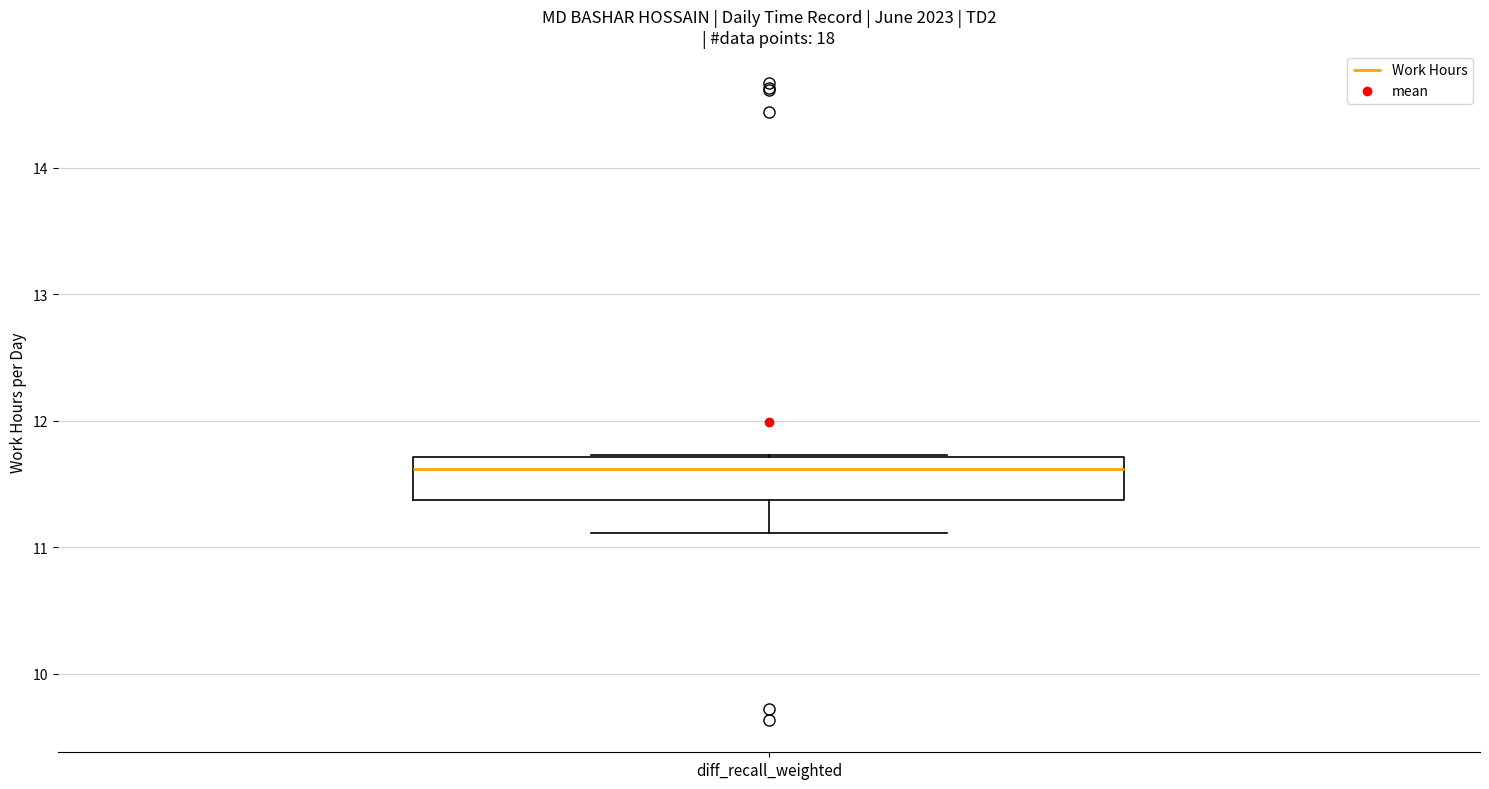

Read this box plot against the y-axis: the position of the median line, the range covered by the box, and the ends of both whiskers. The values are not printed on the chart, so give them approximately, as read against the axis.

median 11.6, box 11.4 to 11.7, whiskers 11.1 to 11.7